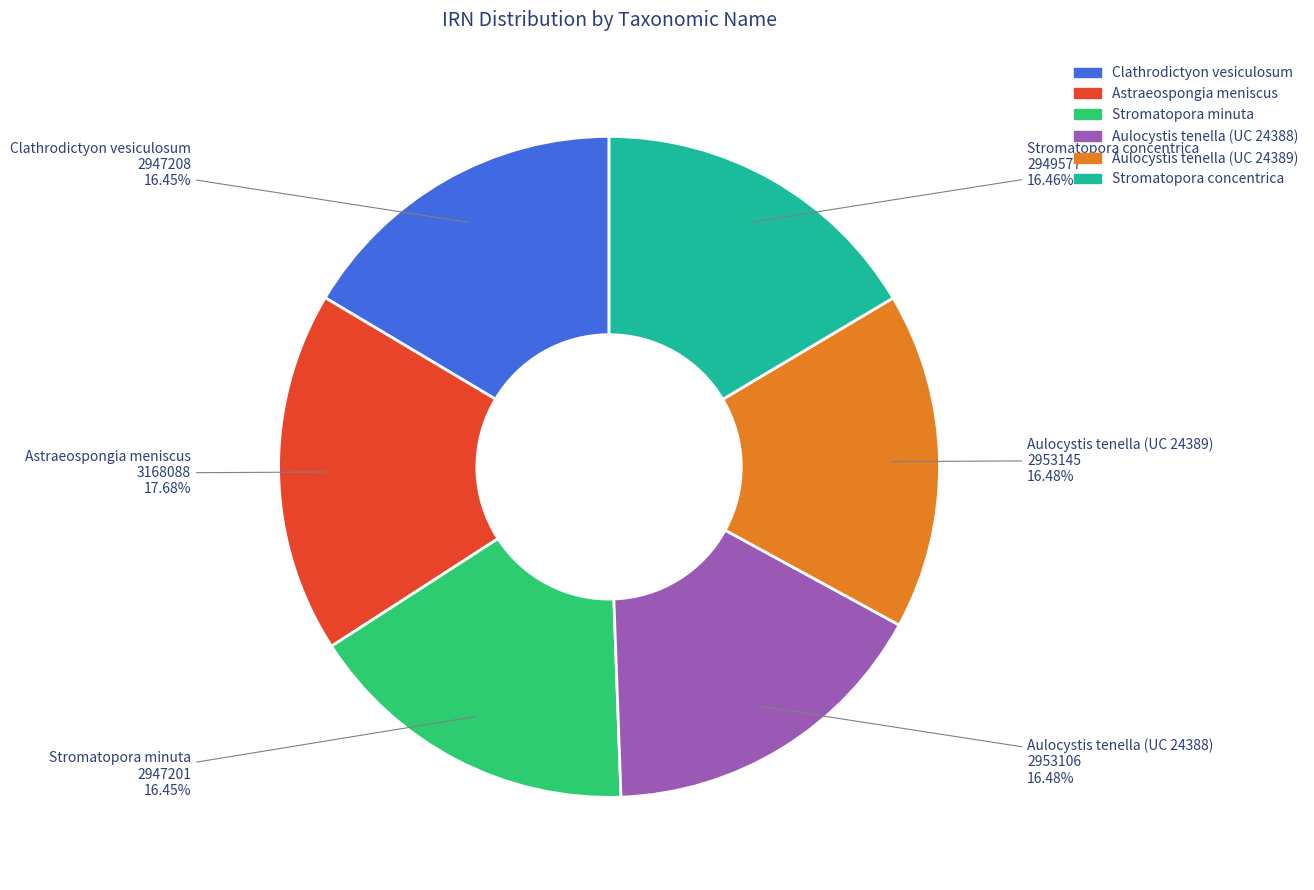

Which category has the biggest portion of the pie?

Astraeospongia meniscus